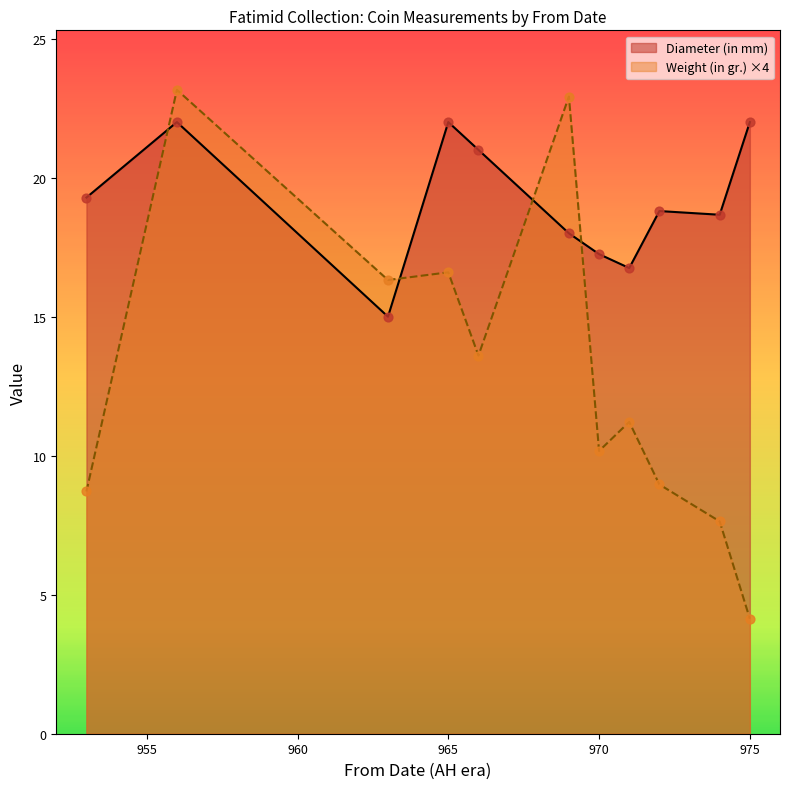

What is the difference between the highest and lowest values at 970?

7.1